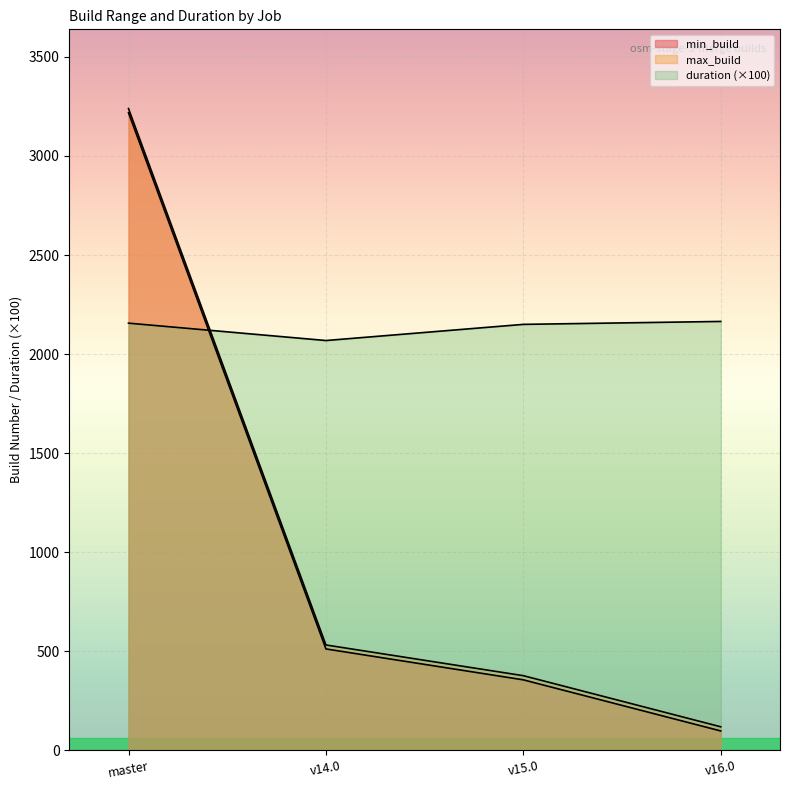

Rank the categories by max_build value from lowest to highest.

osm-stage_3-merge/v16.0, osm-stage_3-merge/v15.0, osm-stage_3-merge/v14.0, osm-stage_3-merge/master